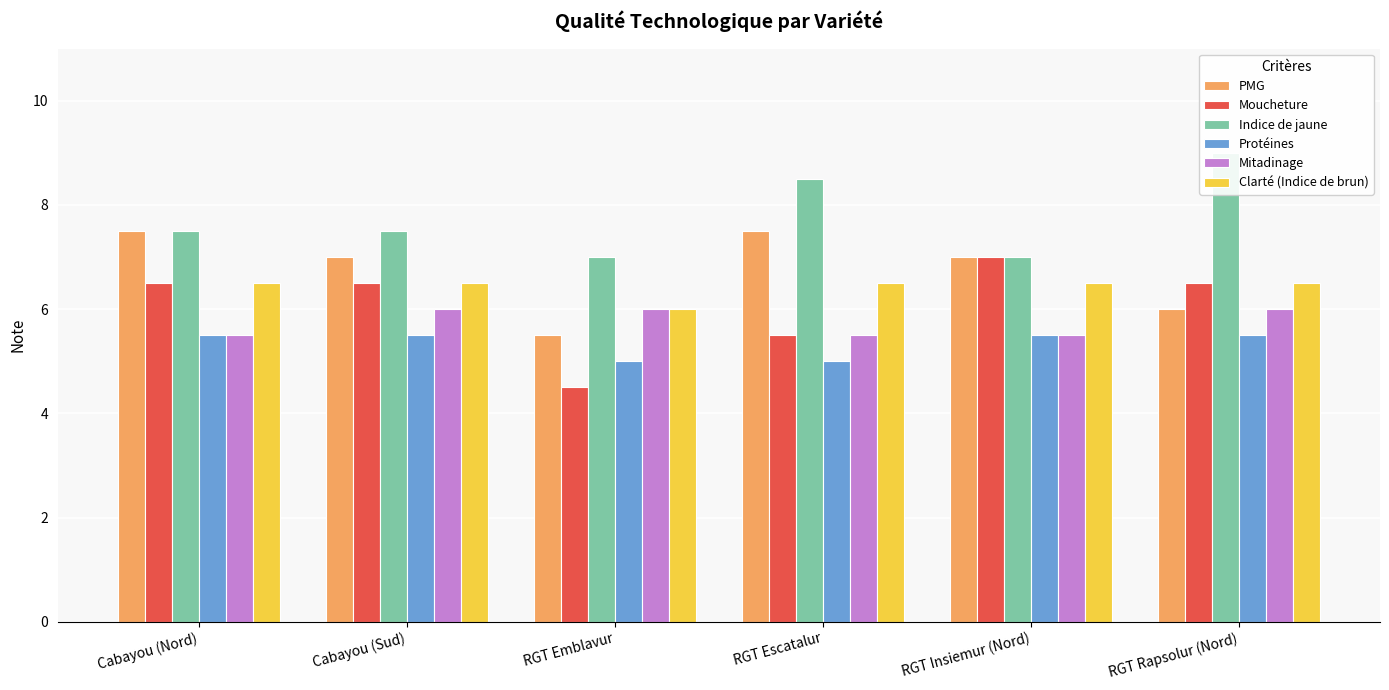

At how many categories does at least one series exceed 5?

6